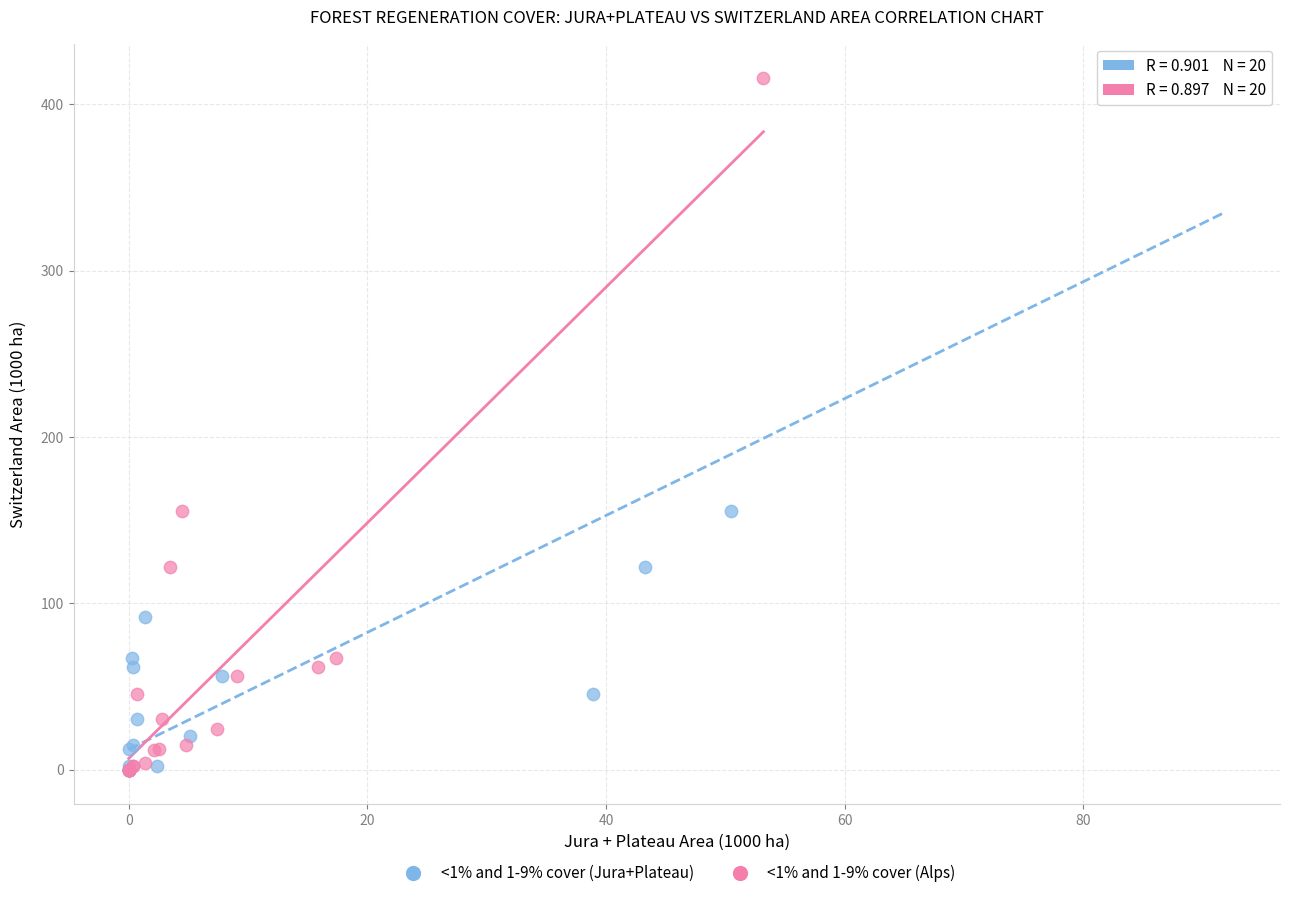

What are all the series names shown in the legend?

<1% and 1-9% cover (Jura+Plateau), <1% and 1-9% cover (Alps)